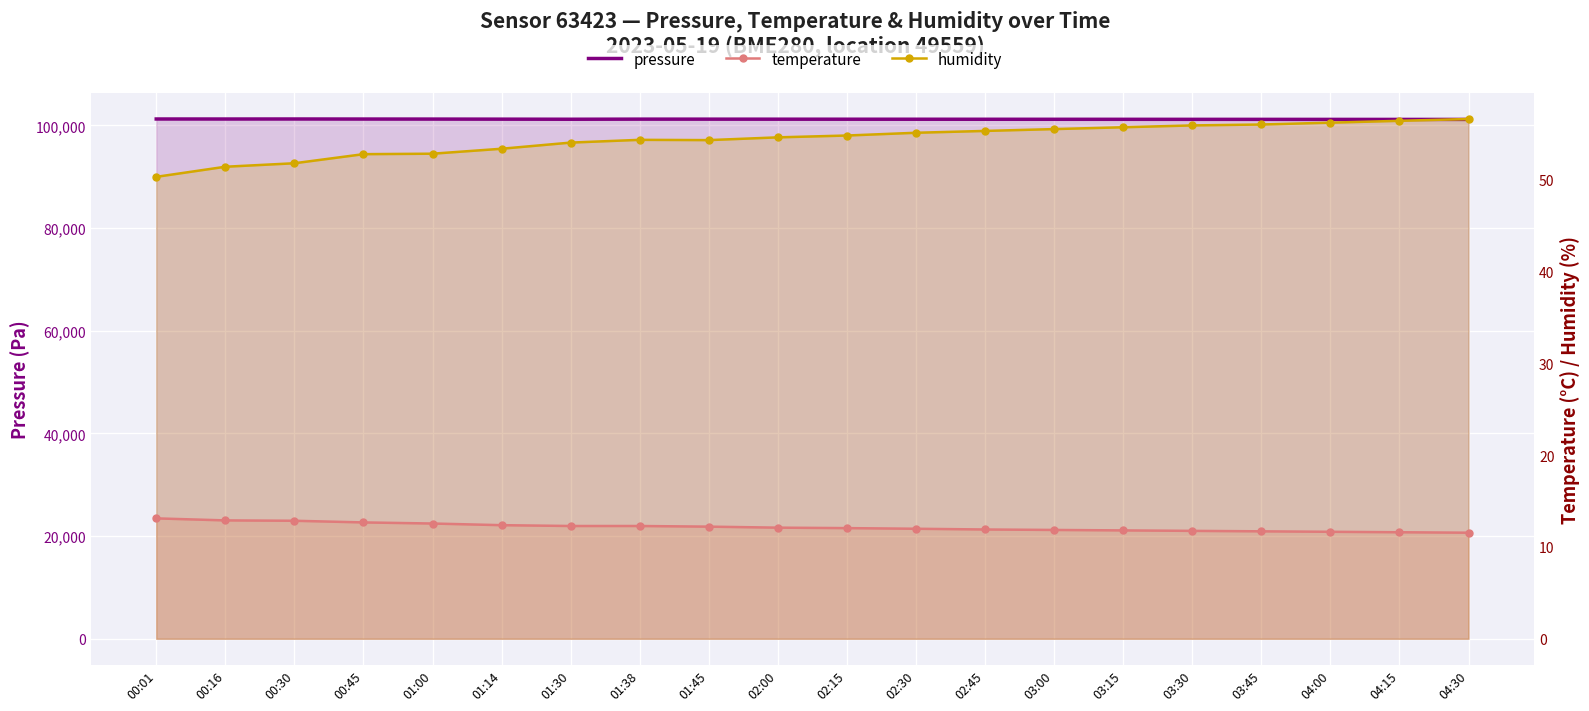

Between 02:15 and 01:45, which is larger?

01:45